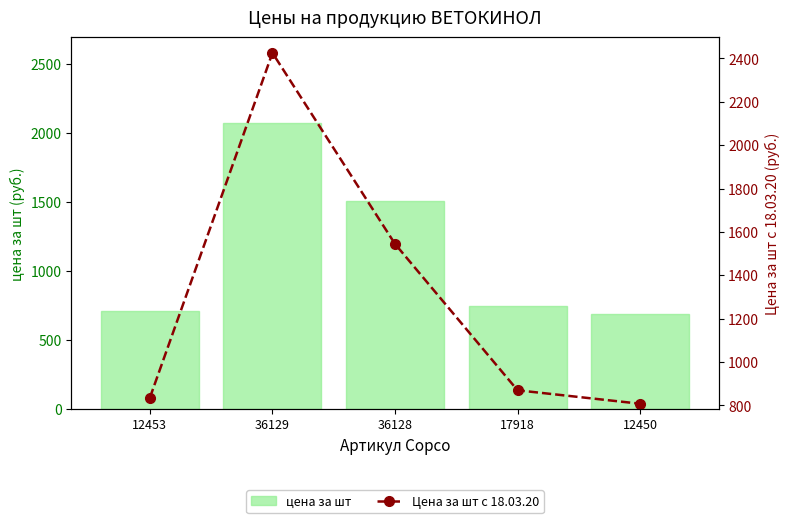

Count the number of data series in this chart.

2